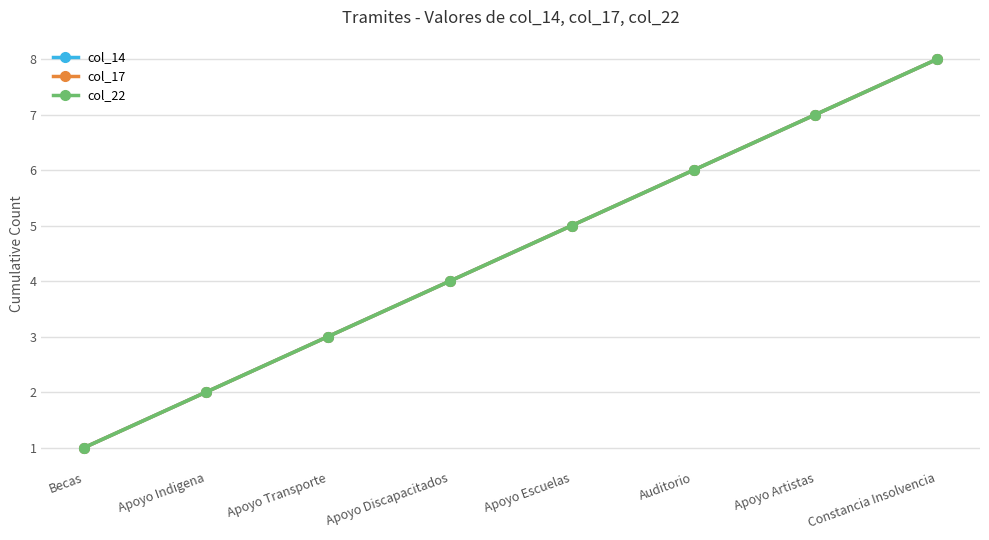

What value does the col_17 series have at Constancia Insolvencia?

8